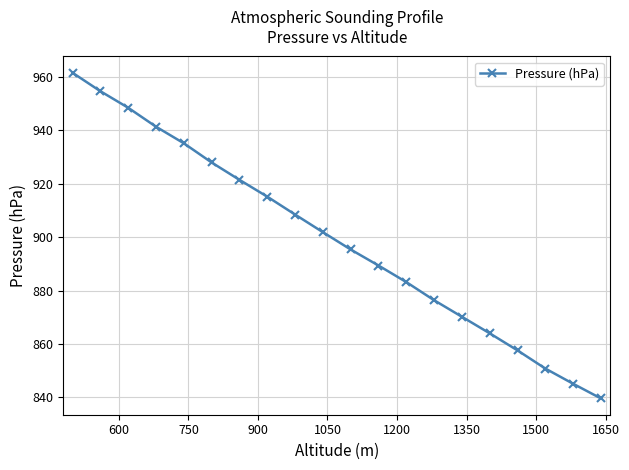

What is the average value?

899.4